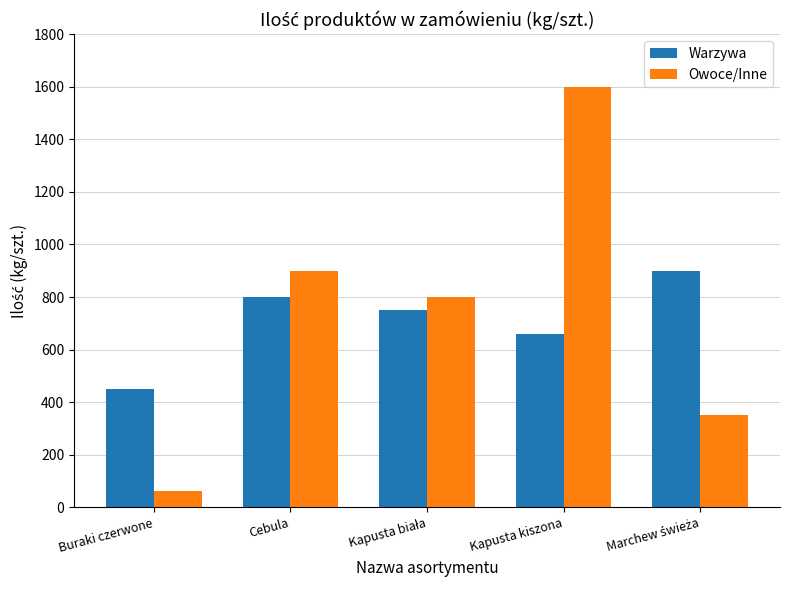

True or false: Owoce/Inne has a value of 1528 at Cebula.

False